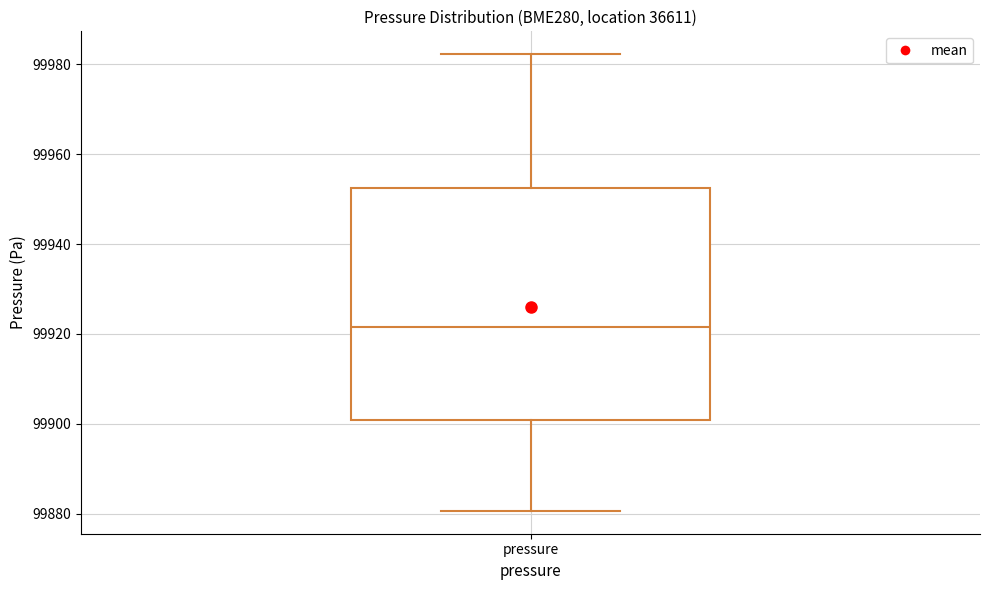

Where does the median line of the box for pressure sit on the y-axis? The values are not printed on the chart, so give them approximately, as read against the axis.

99922